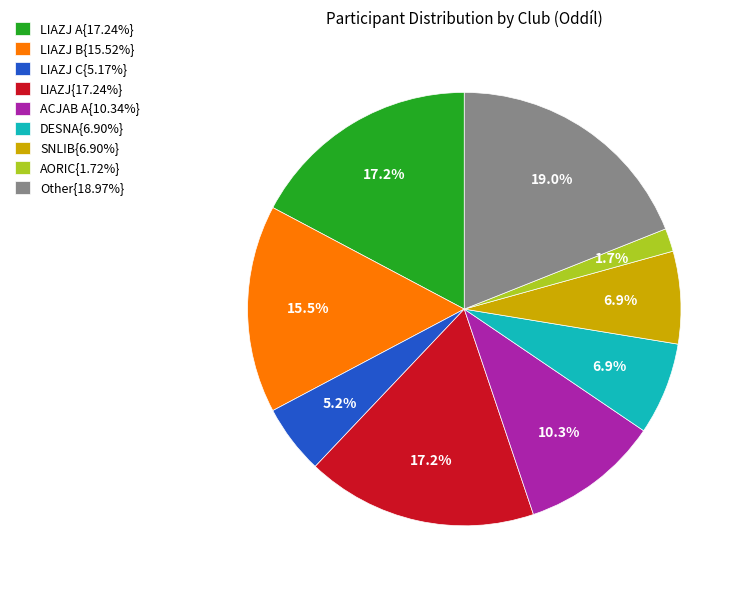

Count the number of slices in the pie.

9